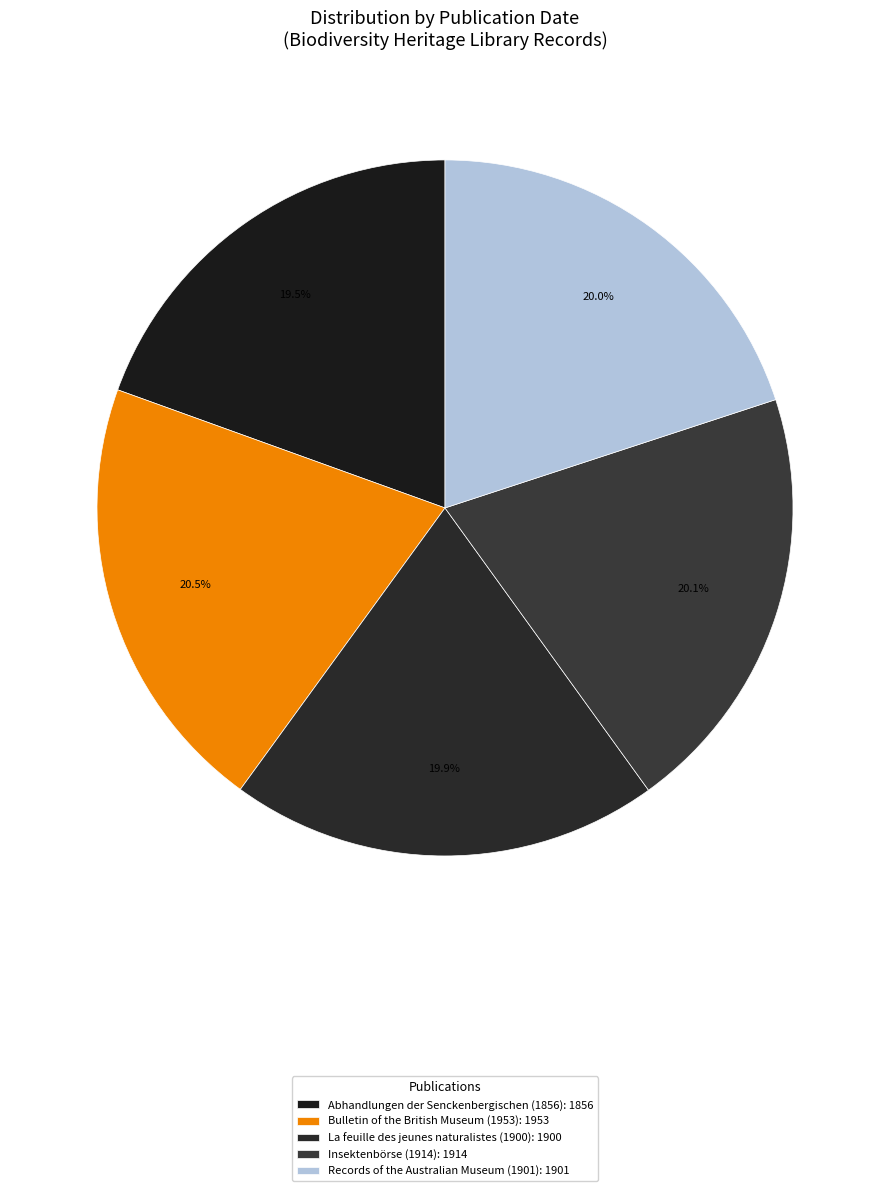

What is the ratio of the value at La feuille des jeunes naturalistes (1900) to the value at Bulletin of the British Museum (1953)?

1.0